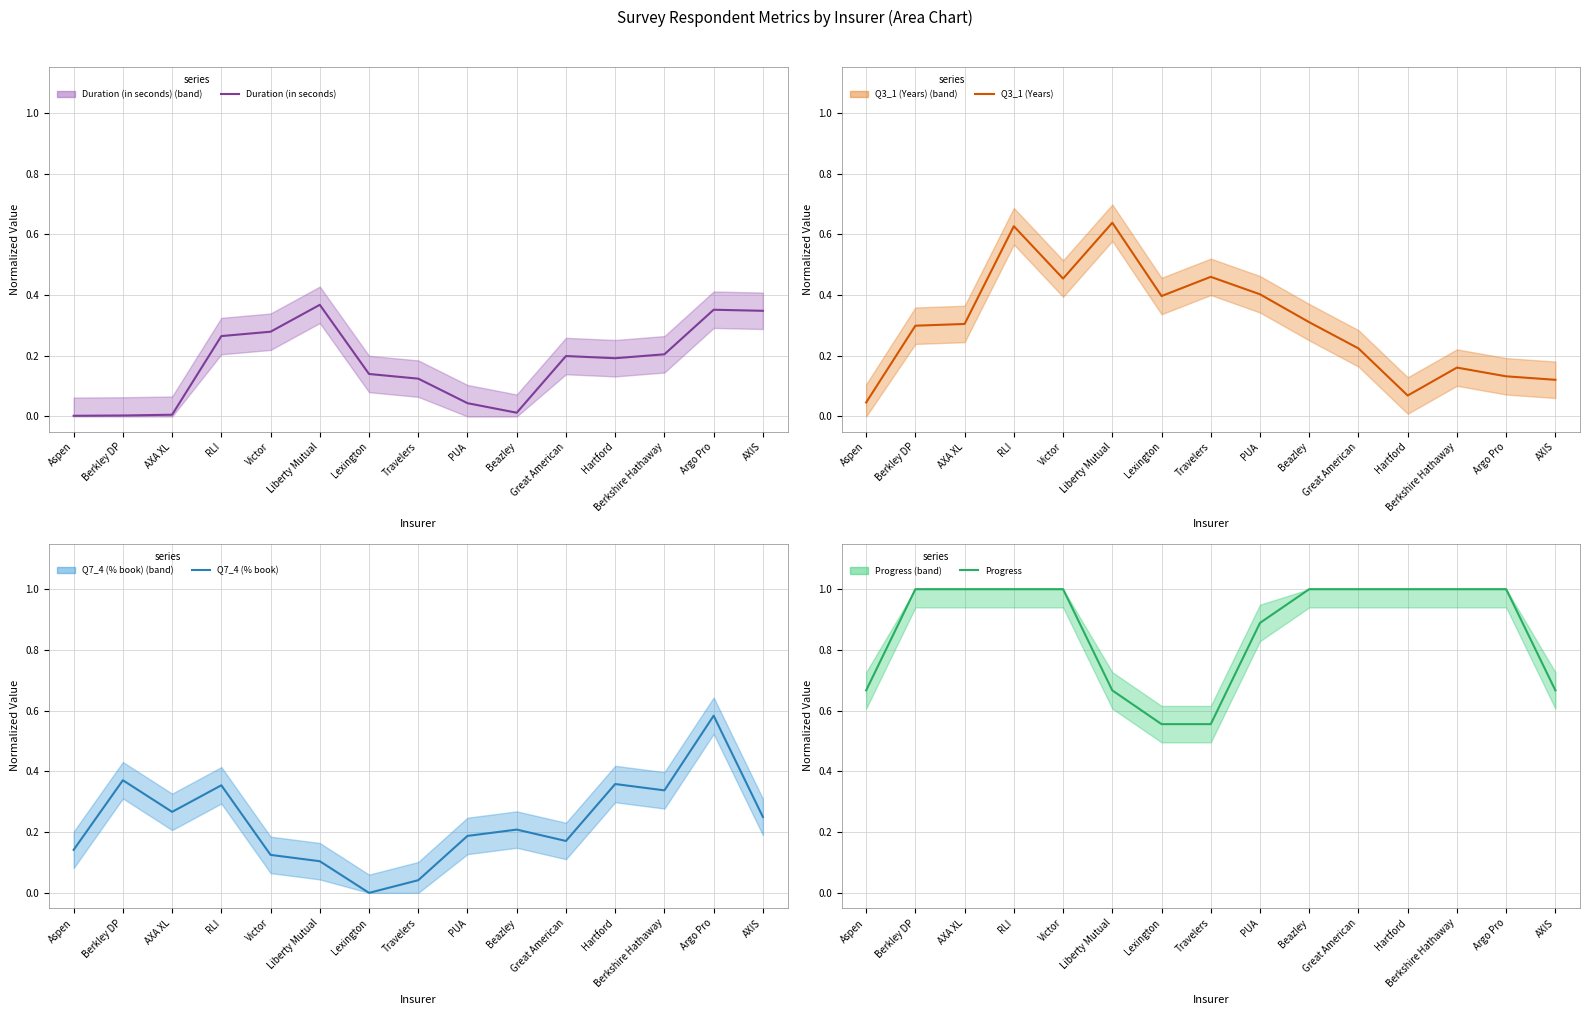

True or false: Duration (in seconds) and Progress cross at least once.

False